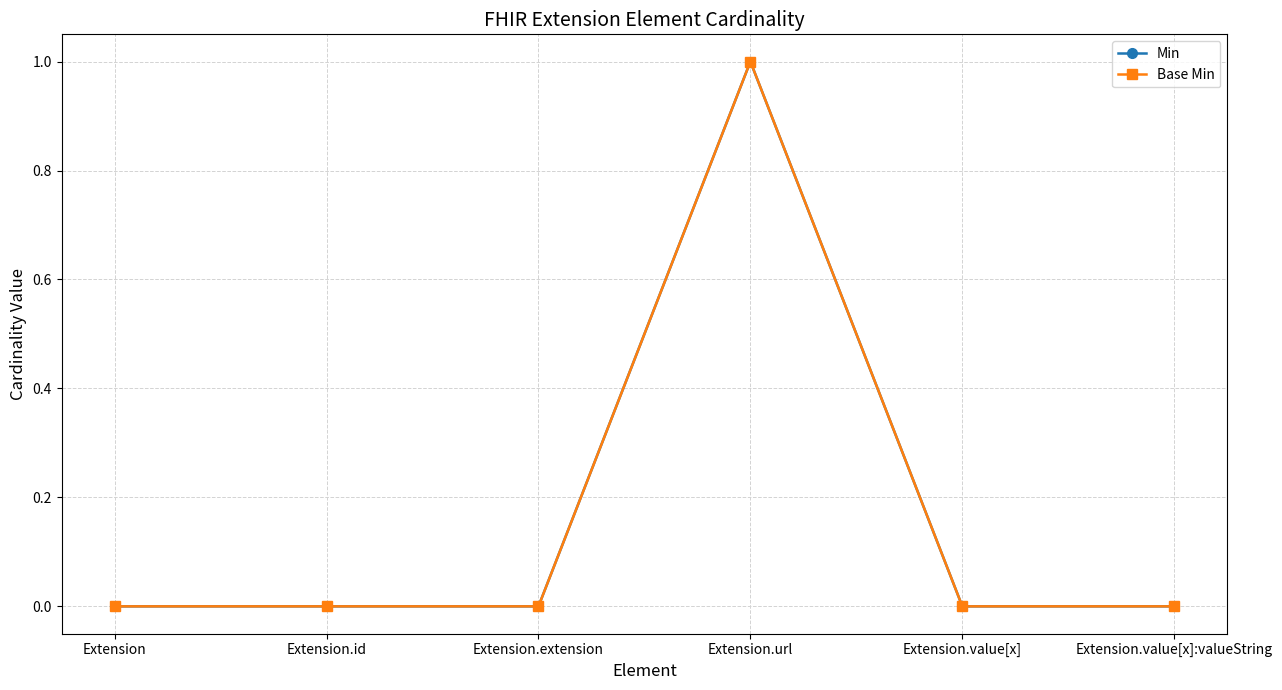

Read the Min value at Extension.url.

1